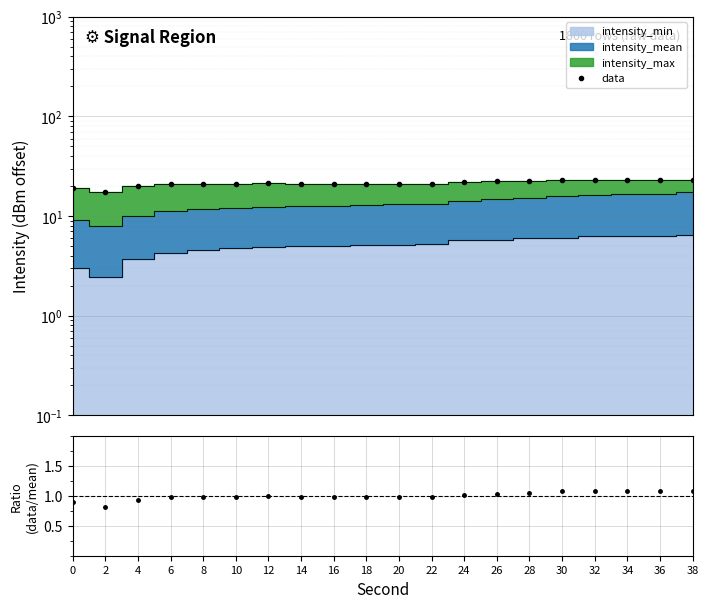

At which category is the sum across all series the highest?

32